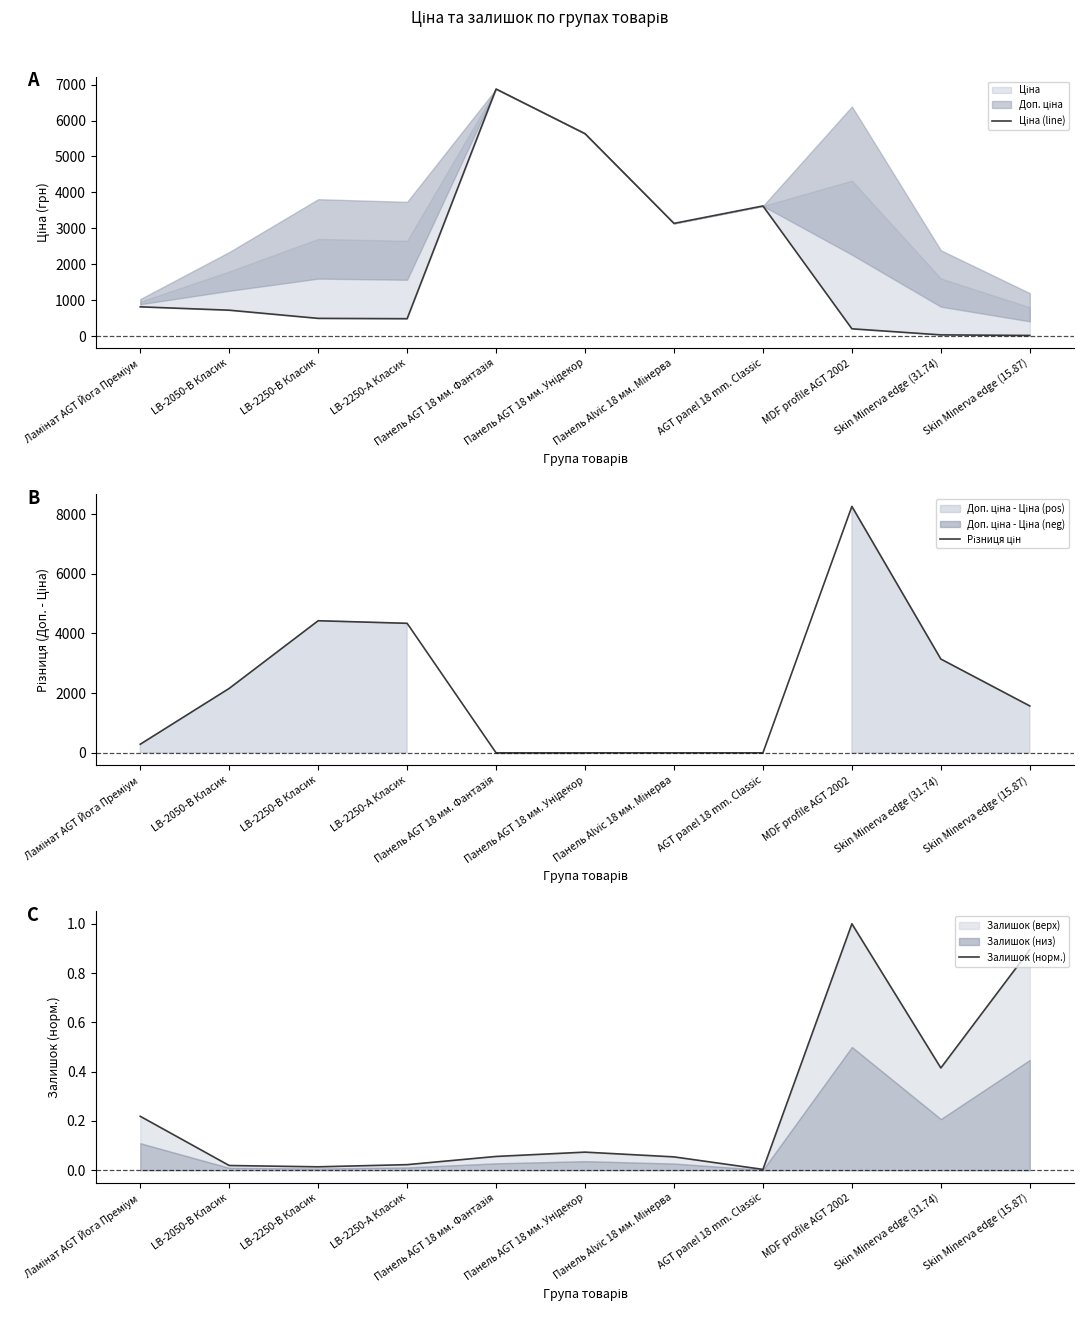

What is the value of the Залишок (норм.) point at the 7th from the left?

0.1